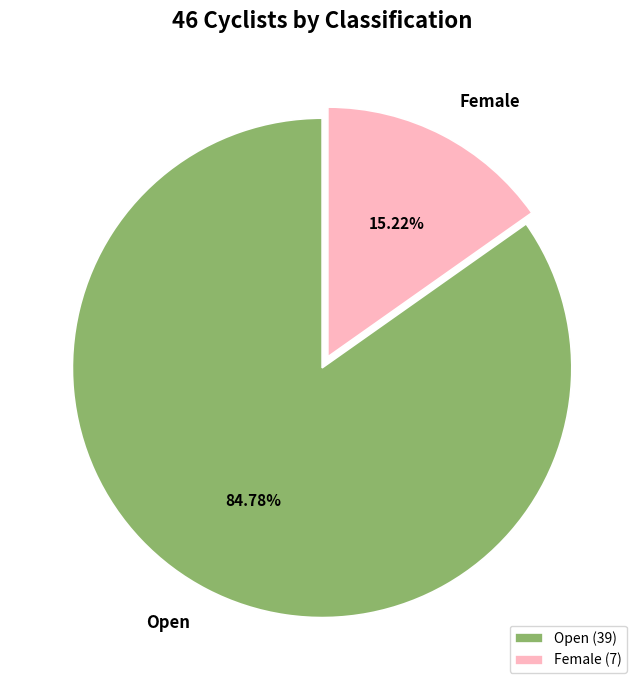

Is the sum of Open and Female greater than half?

Yes